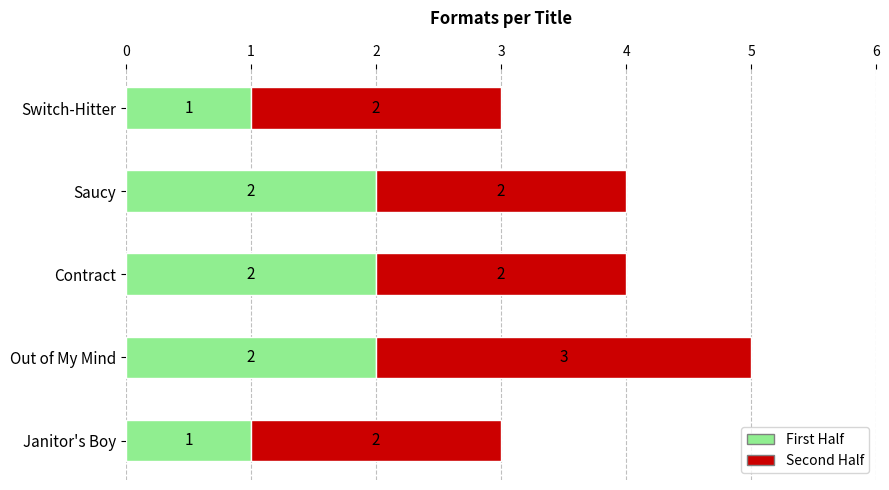

What is the total value across all series at Saucy?

4